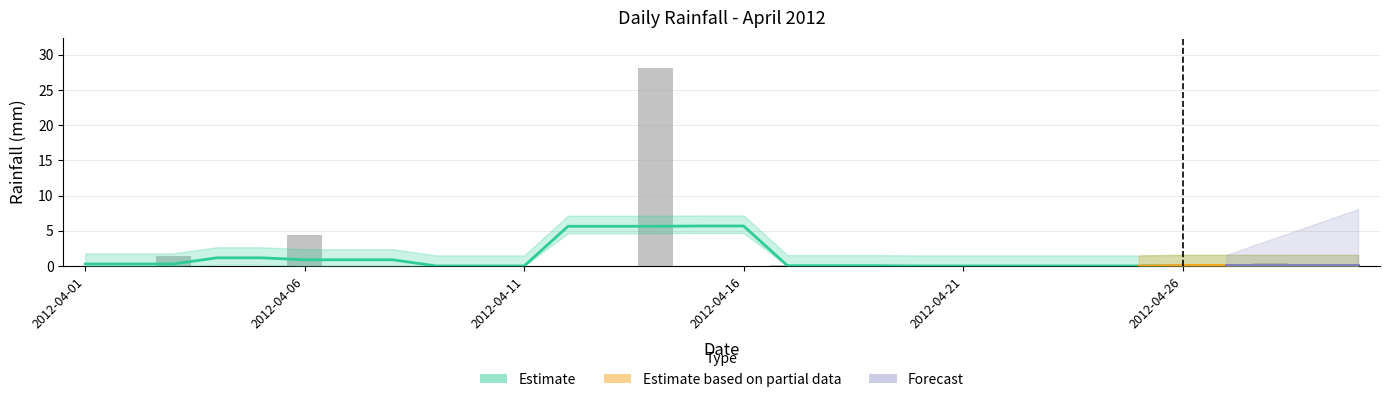

The chart shows a value of 0.0 at 2012-04-25. True or false?

True